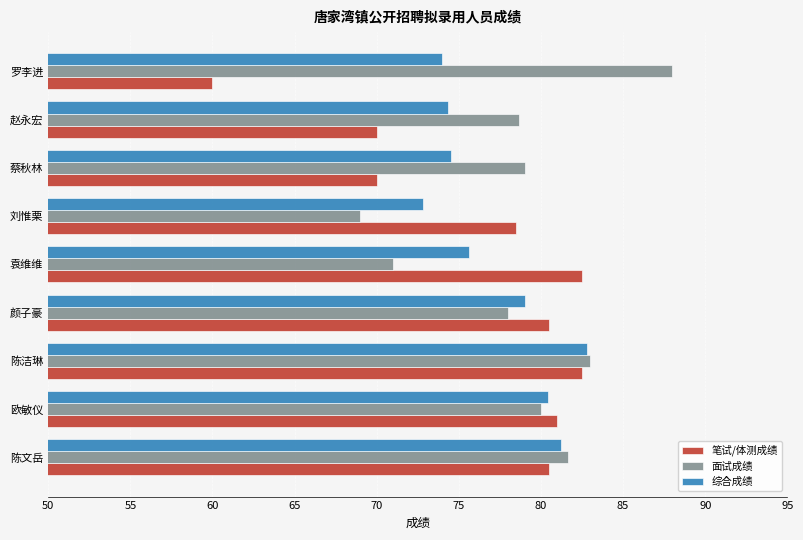

What value does the 笔试/体测成绩 series have at 刘惟栗?

78.5